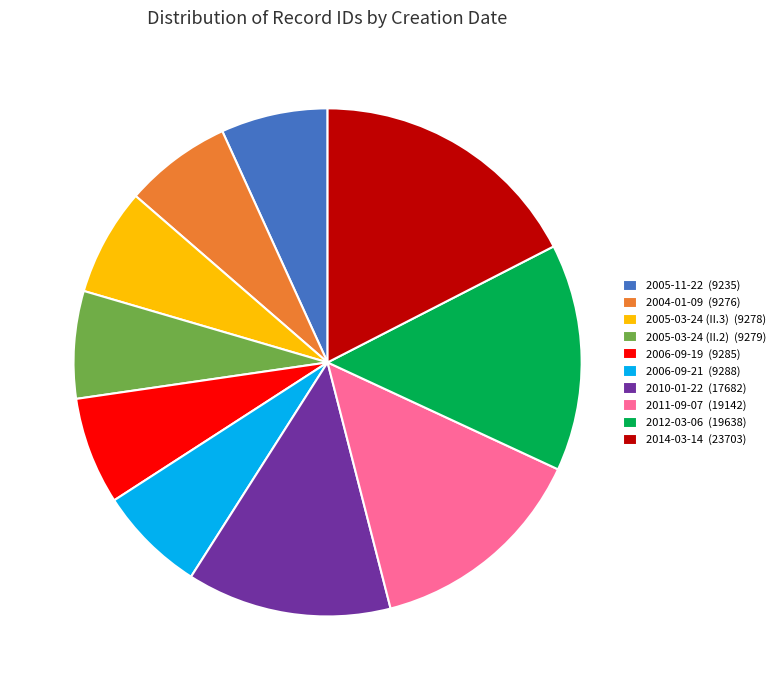

Does any single category account for the majority?

No